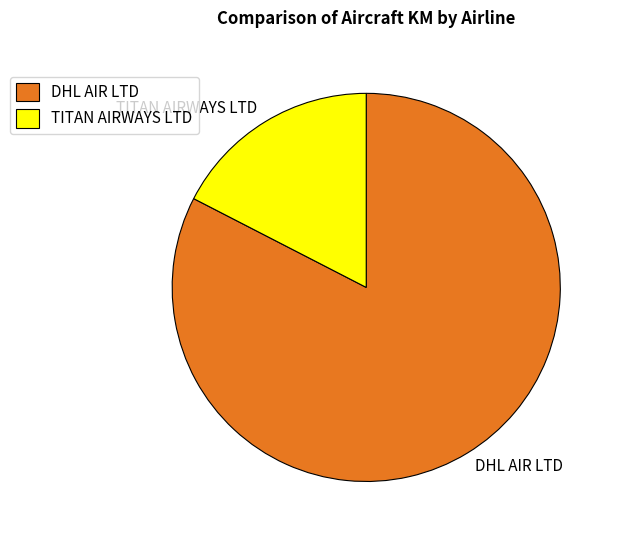

True or false: TITAN AIRWAYS LTD accounts for 31% of the total.

False